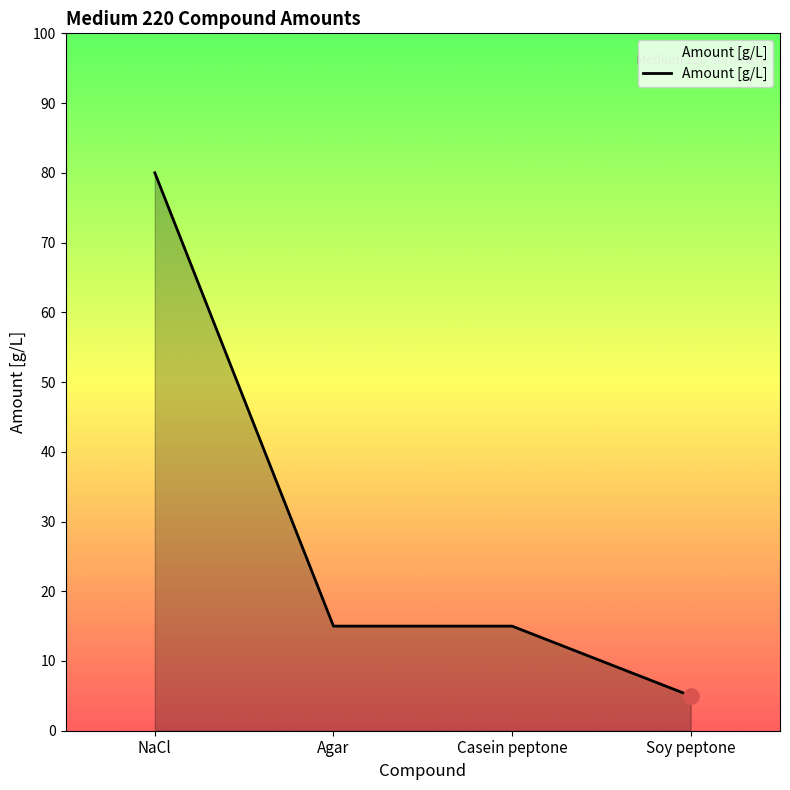

What is the change in value from NaCl to Casein peptone?

-65